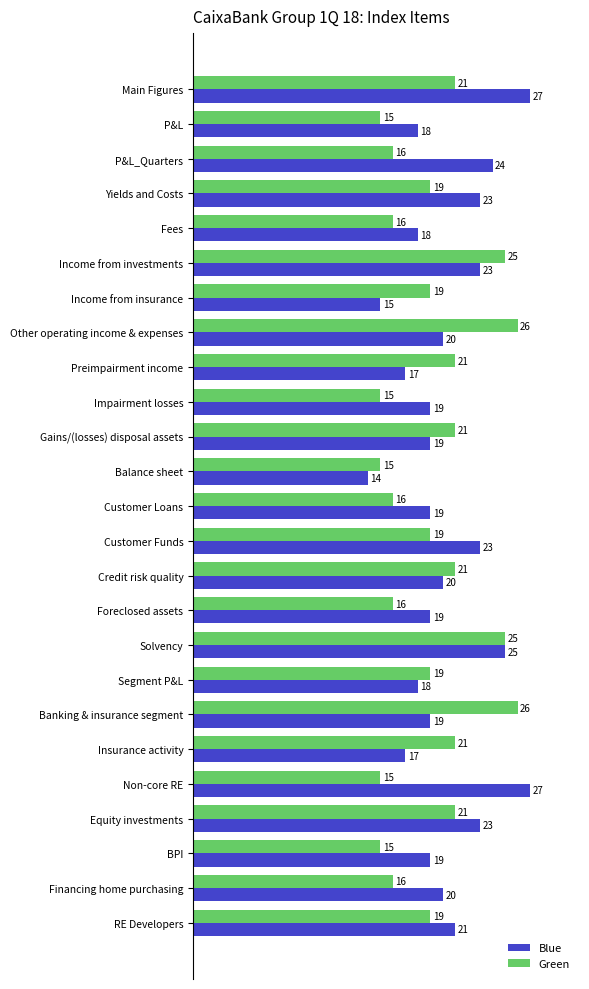

True or false: Blue has a value of 14 at Solvency.

False